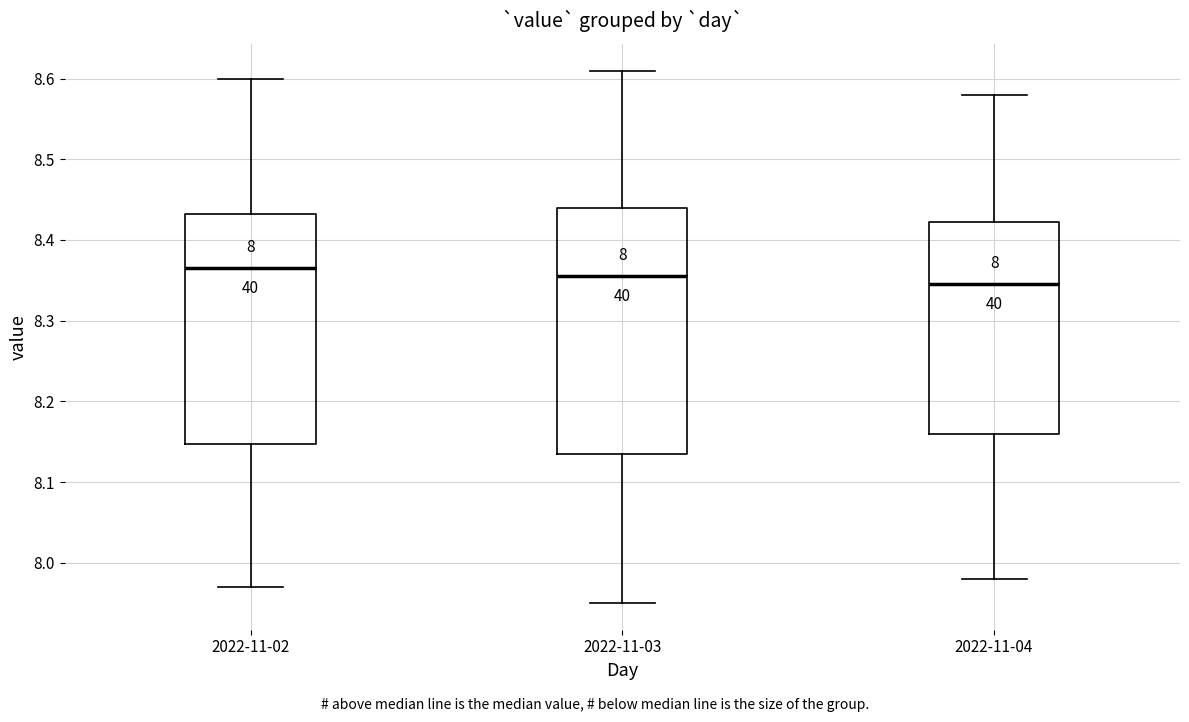

Comparing the boxes themselves (not the whiskers), which one is the tallest?

2022-11-03